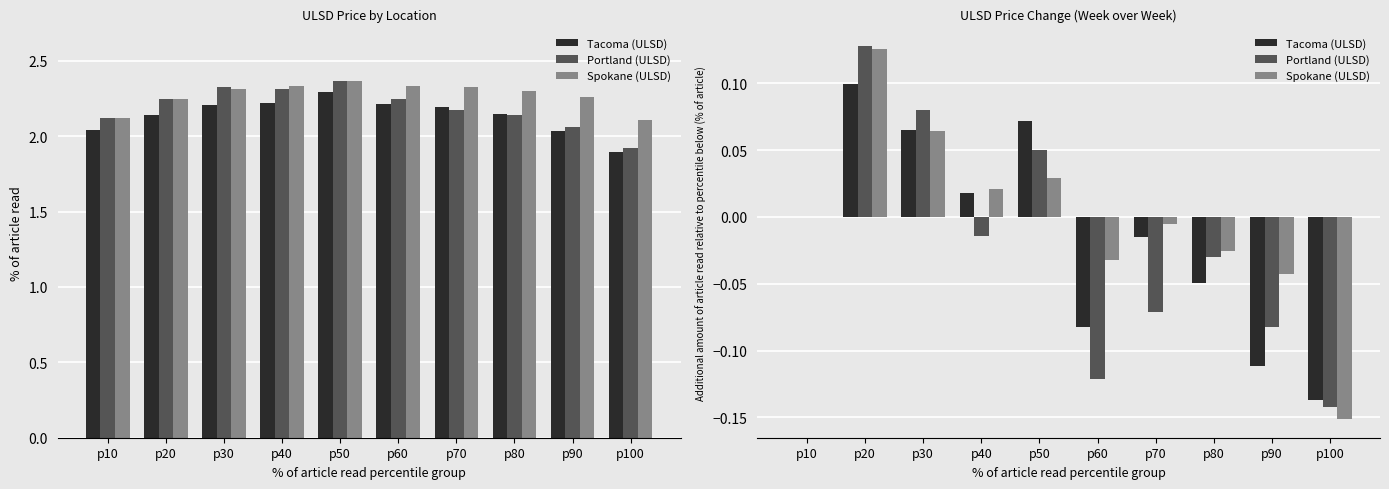

At which label is Tacoma (ULSD) closest to 0?

p10